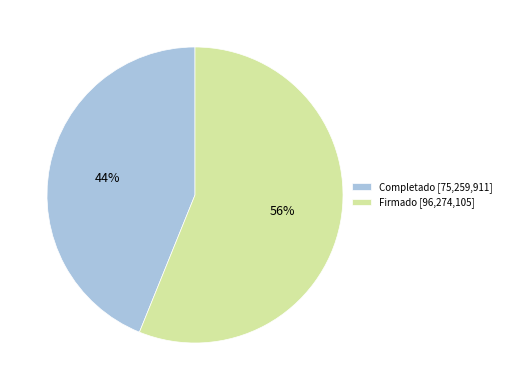

To the nearest percent, what is the combined percentage of Completado [75,259,911] and Firmado [96,274,105]?

100%